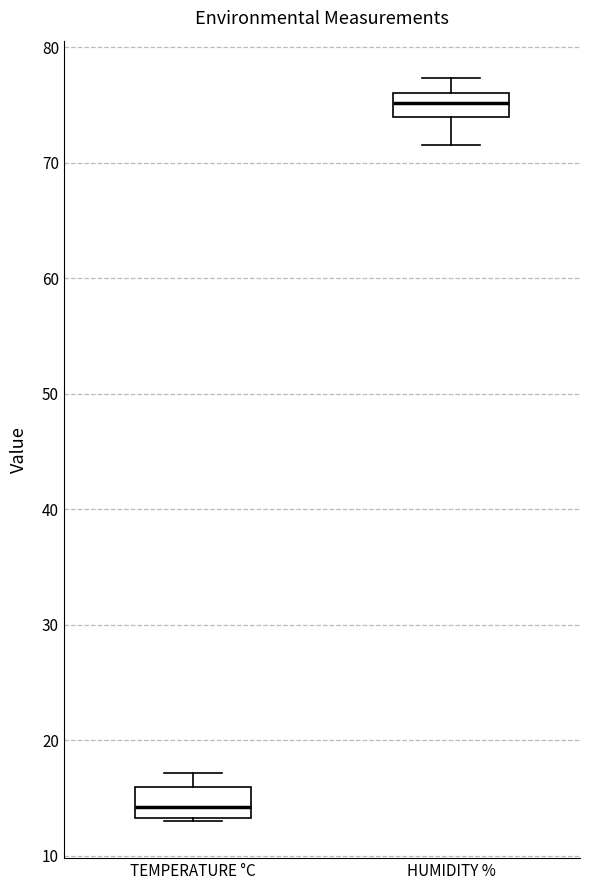

Reading left to right, transcribe this box plot: for each box, give where its median line is, the range the box spans, and where its two whiskers end, as read against the y-axis. The values are not printed on the chart, so give them approximately, as read against the axis.

TEMPERATURE °C: median 14, box 13 to 16, whiskers 13 to 17
HUMIDITY %: median 75, box 74 to 76, whiskers 72 to 77